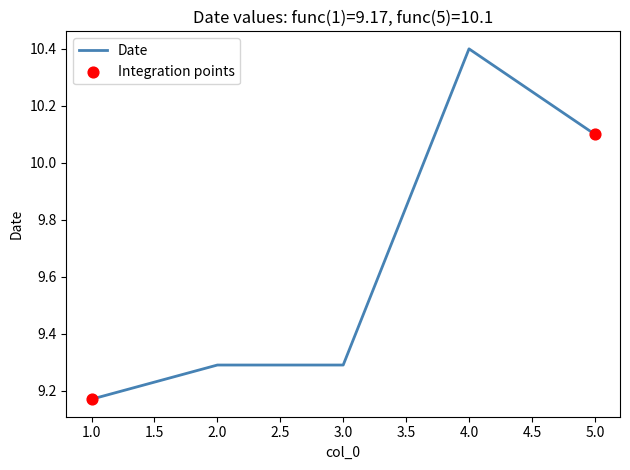

What is the ratio of the value at 3.0 to the value at 2.0?

1.0